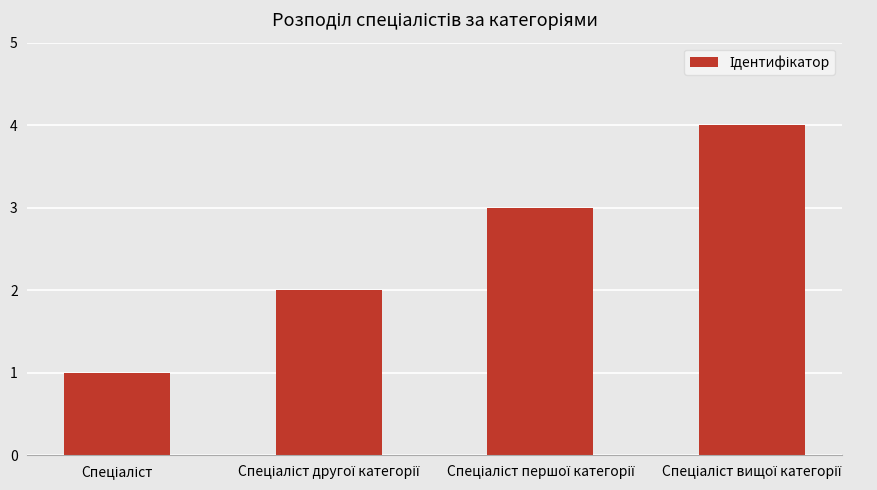

What is the maximum value shown in the chart?

4